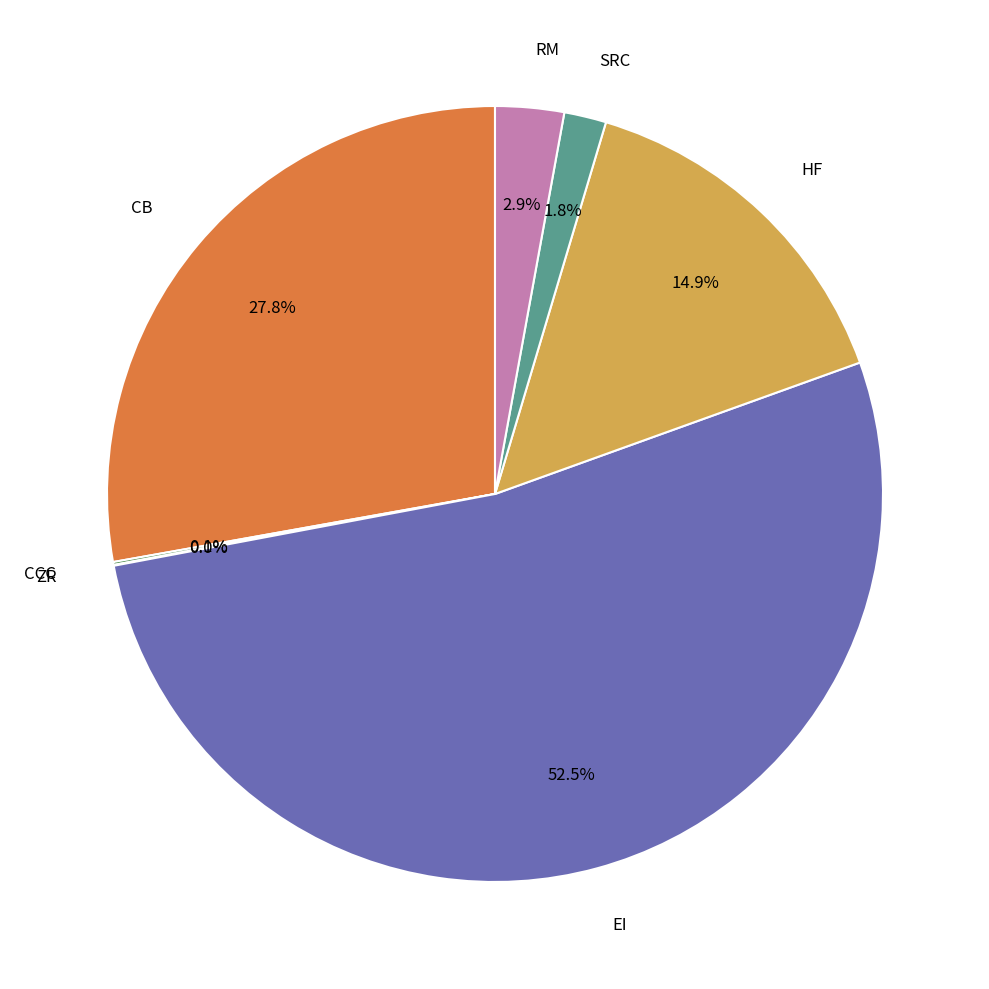

Is there a majority slice in this chart?

Yes